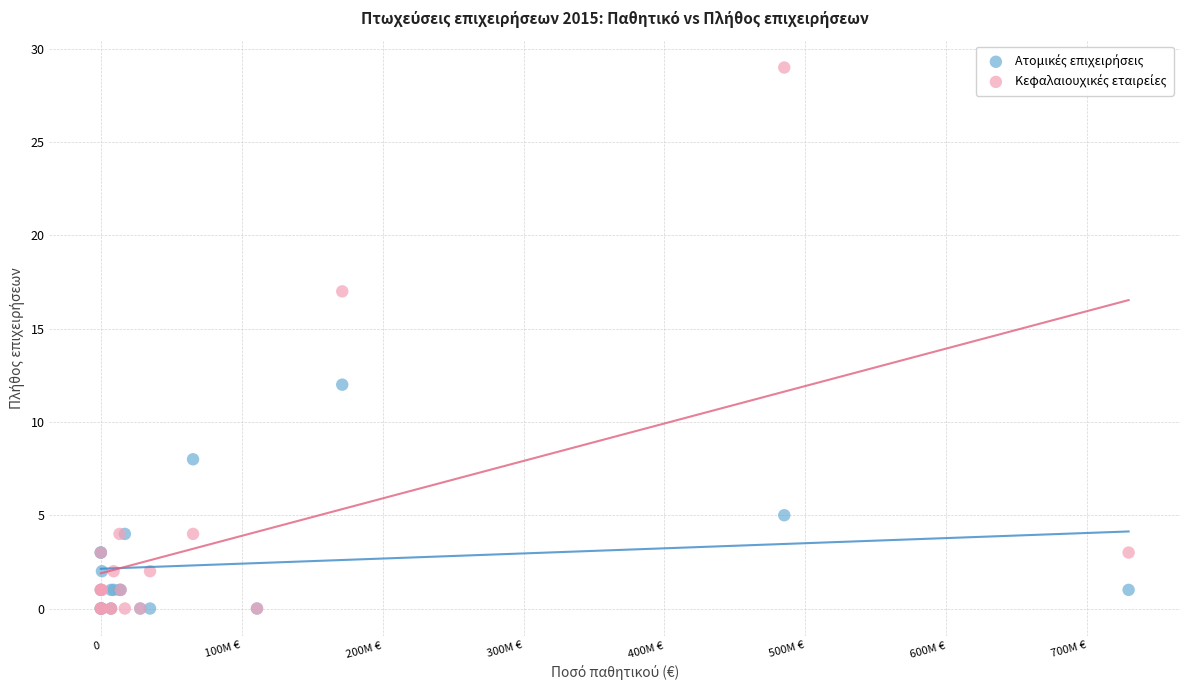

Across all series, what Y value is closest to 14?

12